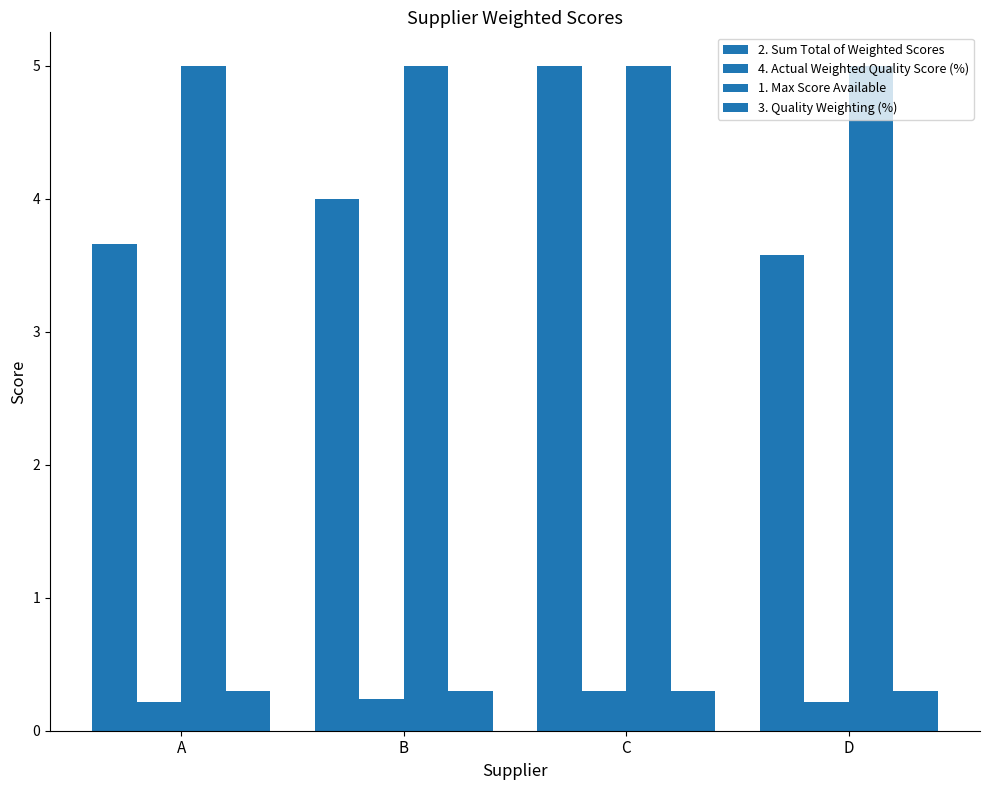

Reading left to right, extract all data points from this chart.

2. Sum Total of Weighted Scores: A=3.7	B=4.0	C=5.0	D=3.6
4. Actual Weighted Quality Score (%): A=0.2	B=0.2	C=0.3	D=0.2
1. Max Score Available: A=5.0	B=5.0	C=5.0	D=5.0
3. Quality Weighting (%): A=0.3	B=0.3	C=0.3	D=0.3